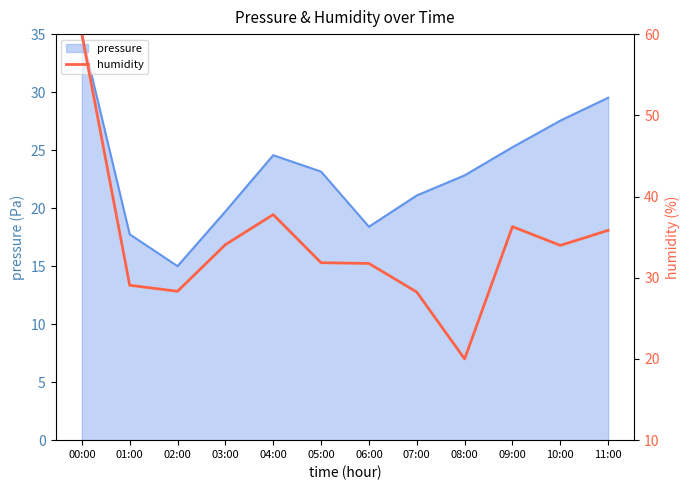

Where is the data nearest to the value 40?

04:00